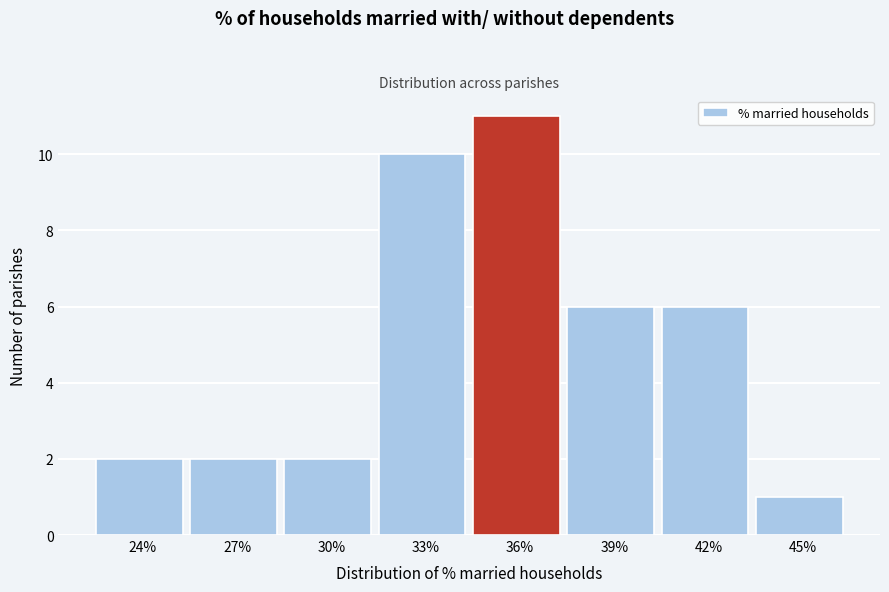

Reading left to right, what are all the values shown in this chart?

2	2	2	10	11	6	6	1